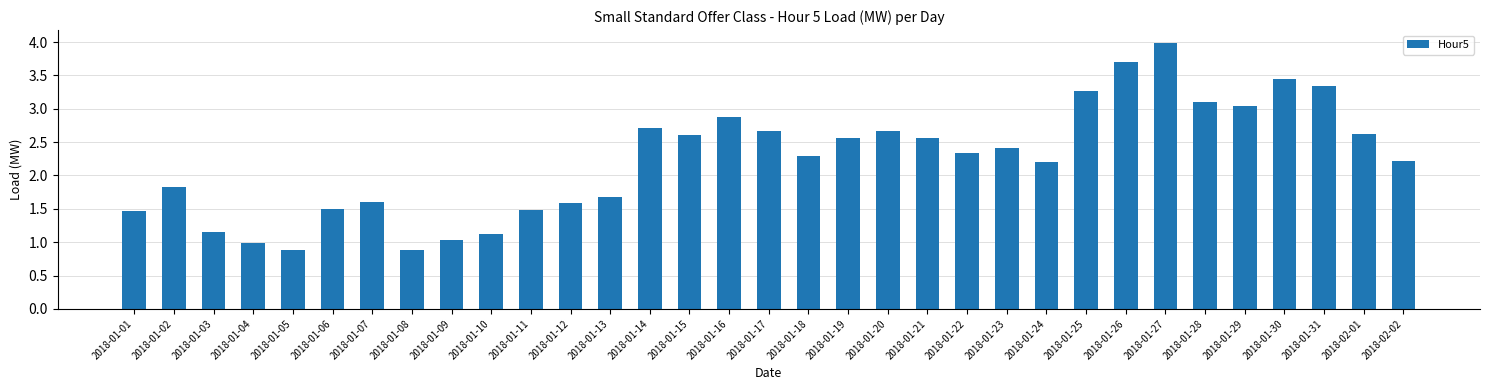

What is the maximum value shown in the chart?

4.0